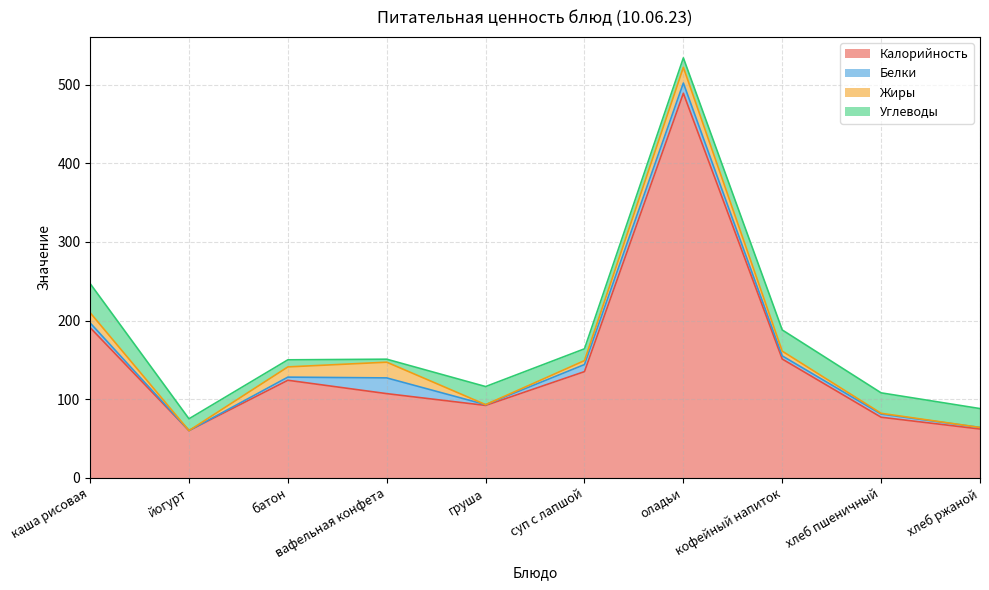

List the series in order of their peak value, lowest first.

Белки, Жиры, Углеводы, Калорийность